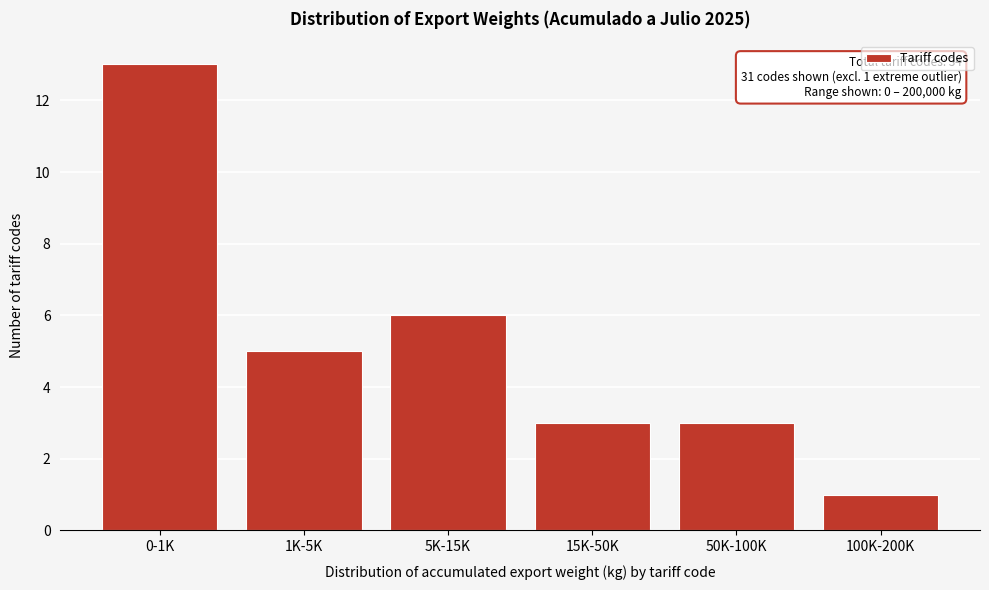

Reading left to right, extract all data points from this chart.

0-1K=13	1K-5K=5	5K-15K=6	15K-50K=3	50K-100K=3	100K-200K=1